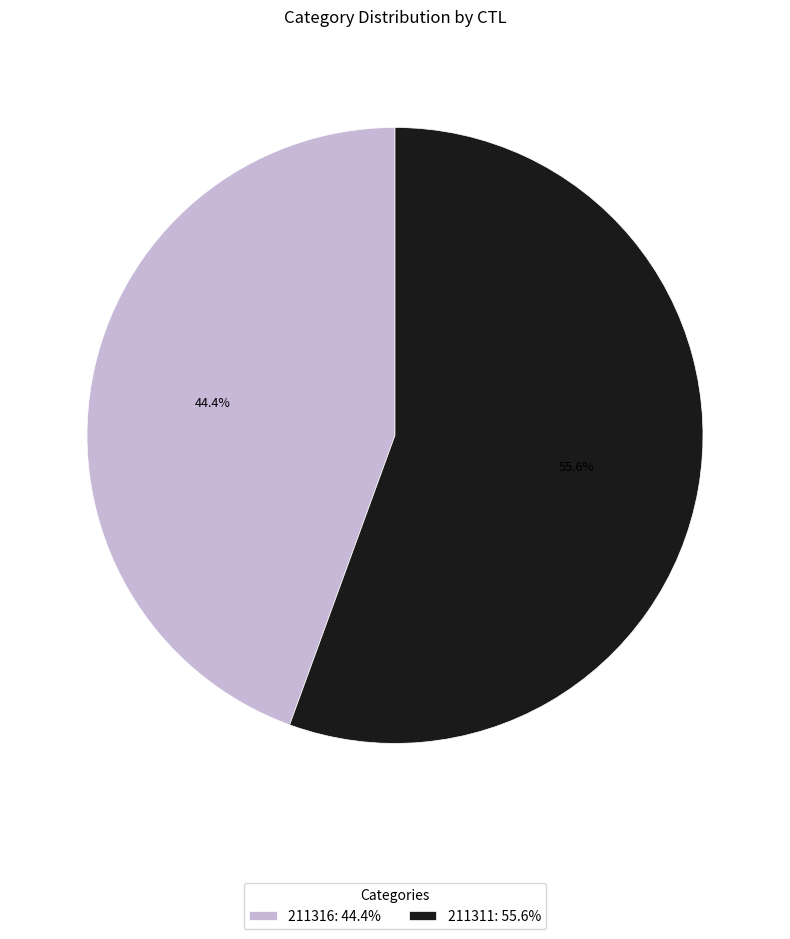

Which category has the biggest portion of the pie?

211311